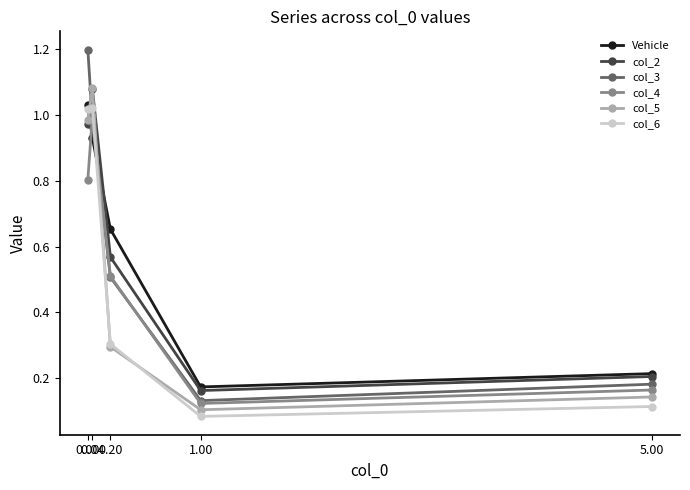

What is the label of the 1st point from the right?

5.00